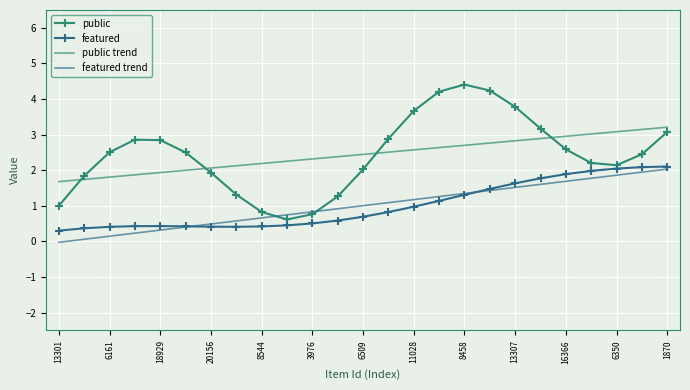

At which category does the chart reach its minimum across all series?

13301